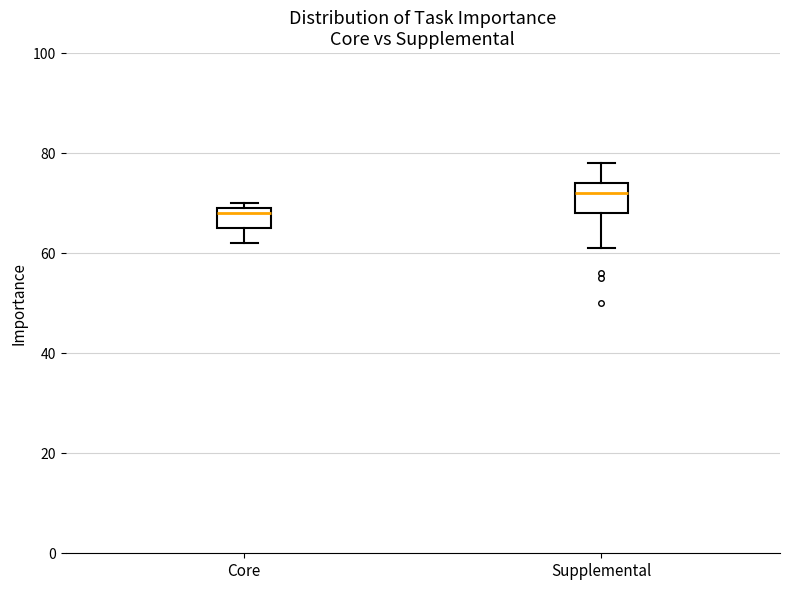

Reading left to right, read every box against the y-axis: the position of its median line, the range the box covers, and the ends of its whiskers. The values are not printed on the chart, so give them approximately, as read against the axis.

Core: median 68, box 66 to 70, whiskers 62 to 70 (just above the box's upper edge)
Supplemental: median 72, box 68 to 74, whiskers 62 to 78